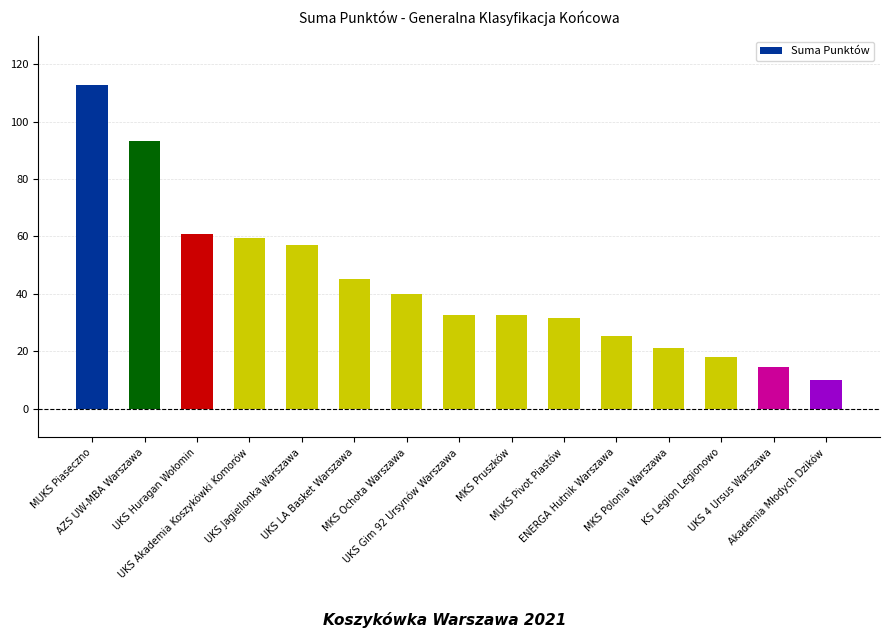

What position from the left is UKS Akademia Koszykówki Komorów?

4